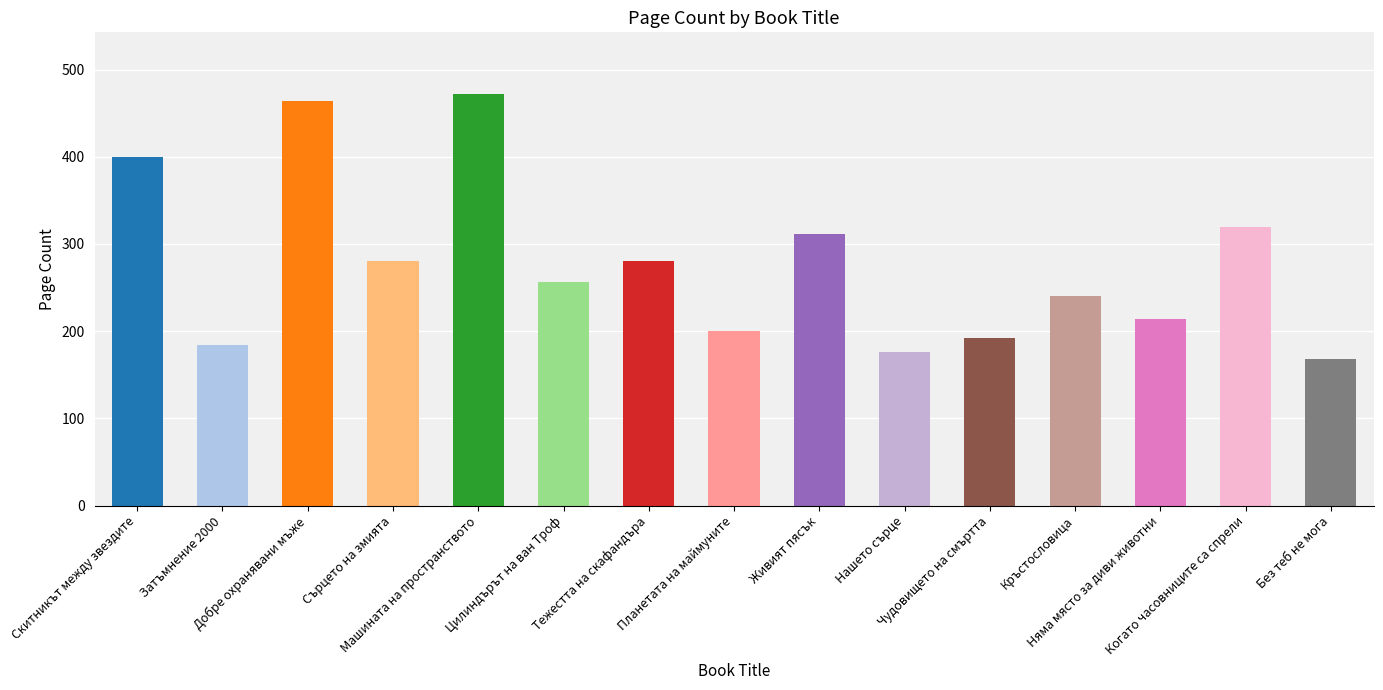

What is the label of the 6th bar from the left?

Цилиндърът на ван Троф